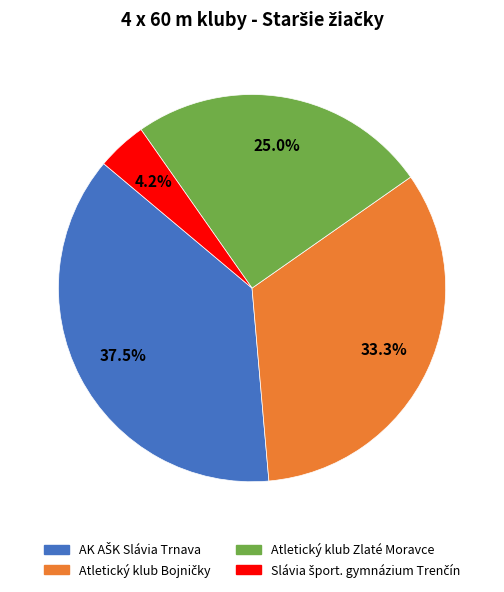

Does any single category account for the majority?

No